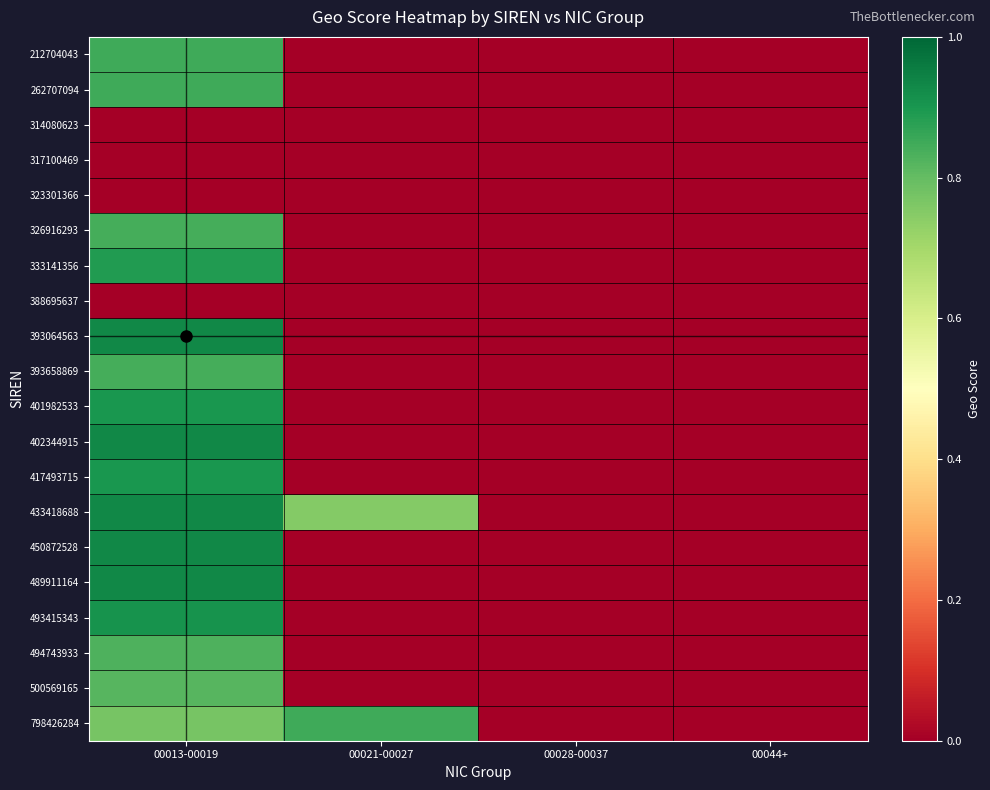

Reading left to right, what are all the values shown in this chart?

212704043: 00013-00019=0.8	00021-00027=0.0	00028-00037=0.0	00044+=0.0
262707094: 00013-00019=0.8	00021-00027=0.0	00028-00037=0.0	00044+=0.0
314080623: 00013-00019=0.0	00021-00027=0.0	00028-00037=0.0	00044+=0.0
317100469: 00013-00019=0.0	00021-00027=0.0	00028-00037=0.0	00044+=0.0
323301366: 00013-00019=0.0	00021-00027=0.0	00028-00037=0.0	00044+=0.0
326916293: 00013-00019=0.8	00021-00027=0.0	00028-00037=0.0	00044+=0.0
333141356: 00013-00019=0.9	00021-00027=0.0	00028-00037=0.0	00044+=0.0
388695637: 00013-00019=0.0	00021-00027=0.0	00028-00037=0.0	00044+=0.0
393064563: 00013-00019=0.9	00021-00027=0.0	00028-00037=0.0	00044+=0.0
393658869: 00013-00019=0.8	00021-00027=0.0	00028-00037=0.0	00044+=0.0
401982533: 00013-00019=0.9	00021-00027=0.0	00028-00037=0.0	00044+=0.0
402344915: 00013-00019=0.9	00021-00027=0.0	00028-00037=0.0	00044+=0.0
417493715: 00013-00019=0.9	00021-00027=0.0	00028-00037=0.0	00044+=0.0
433418688: 00013-00019=0.9	00021-00027=0.8	00028-00037=0.0	00044+=0.0
450872528: 00013-00019=0.9	00021-00027=0.0	00028-00037=0.0	00044+=0.0
489911164: 00013-00019=0.9	00021-00027=0.0	00028-00037=0.0	00044+=0.0
493415343: 00013-00019=0.9	00021-00027=0.0	00028-00037=0.0	00044+=0.0
494743933: 00013-00019=0.8	00021-00027=0.0	00028-00037=0.0	00044+=0.0
500569165: 00013-00019=0.8	00021-00027=0.0	00028-00037=0.0	00044+=0.0
798426284: 00013-00019=0.8	00021-00027=0.8	00028-00037=0.0	00044+=0.0